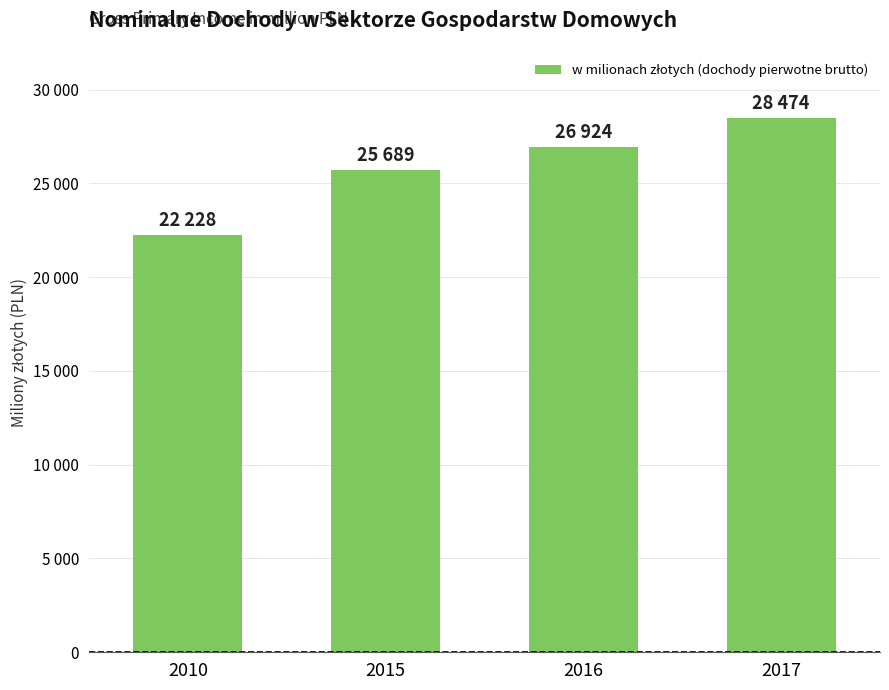

At which label is the value closest to 25351?

2015